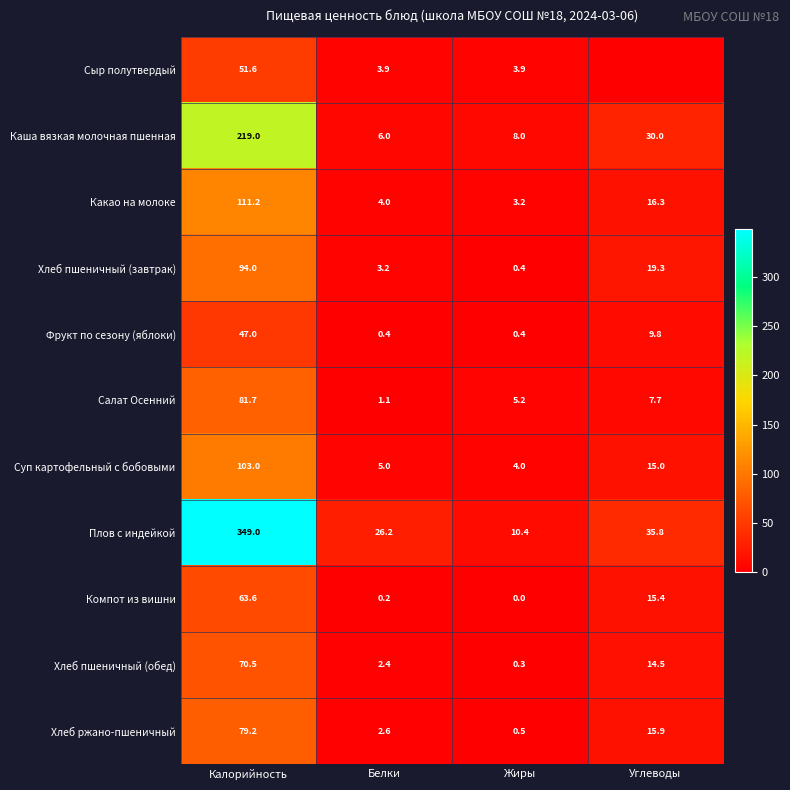

How many data points in Плов с индейкой are above 35?

2